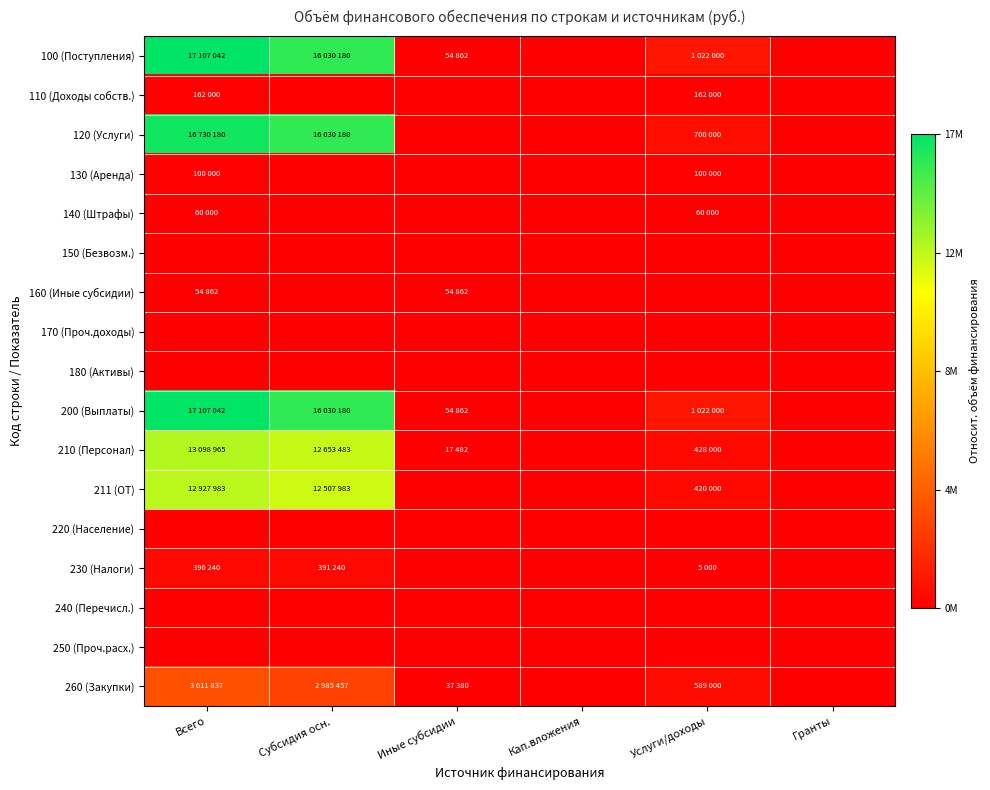

Reading left to right, list all the values displayed in this chart.

100 (Поступления): Всего=1.0	Субсидия осн.=0.9	Иные субсидии=0.0	Кап.вложения=0.0	Услуги/доходы=0.1	Гранты=0.0
110 (Доходы собств.): Всего=0.0	Субсидия осн.=0.0	Иные субсидии=0.0	Кап.вложения=0.0	Услуги/доходы=0.0	Гранты=0.0
120 (Услуги): Всего=1.0	Субсидия осн.=0.9	Иные субсидии=0.0	Кап.вложения=0.0	Услуги/доходы=0.0	Гранты=0.0
130 (Аренда): Всего=0.0	Субсидия осн.=0.0	Иные субсидии=0.0	Кап.вложения=0.0	Услуги/доходы=0.0	Гранты=0.0
140 (Штрафы): Всего=0.0	Субсидия осн.=0.0	Иные субсидии=0.0	Кап.вложения=0.0	Услуги/доходы=0.0	Гранты=0.0
150 (Безвозм.): Всего=0.0	Субсидия осн.=0.0	Иные субсидии=0.0	Кап.вложения=0.0	Услуги/доходы=0.0	Гранты=0.0
160 (Иные субсидии): Всего=0.0	Субсидия осн.=0.0	Иные субсидии=0.0	Кап.вложения=0.0	Услуги/доходы=0.0	Гранты=0.0
170 (Проч.доходы): Всего=0.0	Субсидия осн.=0.0	Иные субсидии=0.0	Кап.вложения=0.0	Услуги/доходы=0.0	Гранты=0.0
180 (Активы): Всего=0.0	Субсидия осн.=0.0	Иные субсидии=0.0	Кап.вложения=0.0	Услуги/доходы=0.0	Гранты=0.0
200 (Выплаты): Всего=1.0	Субсидия осн.=0.9	Иные субсидии=0.0	Кап.вложения=0.0	Услуги/доходы=0.1	Гранты=0.0
210 (Персонал): Всего=0.8	Субсидия осн.=0.7	Иные субсидии=0.0	Кап.вложения=0.0	Услуги/доходы=0.0	Гранты=0.0
211 (ОТ): Всего=0.8	Субсидия осн.=0.7	Иные субсидии=0.0	Кап.вложения=0.0	Услуги/доходы=0.0	Гранты=0.0
220 (Население): Всего=0.0	Субсидия осн.=0.0	Иные субсидии=0.0	Кап.вложения=0.0	Услуги/доходы=0.0	Гранты=0.0
230 (Налоги): Всего=0.0	Субсидия осн.=0.0	Иные субсидии=0.0	Кап.вложения=0.0	Услуги/доходы=0.0	Гранты=0.0
240 (Перечисл.): Всего=0.0	Субсидия осн.=0.0	Иные субсидии=0.0	Кап.вложения=0.0	Услуги/доходы=0.0	Гранты=0.0
250 (Проч.расх.): Всего=0.0	Субсидия осн.=0.0	Иные субсидии=0.0	Кап.вложения=0.0	Услуги/доходы=0.0	Гранты=0.0
260 (Закупки): Всего=0.2	Субсидия осн.=0.2	Иные субсидии=0.0	Кап.вложения=0.0	Услуги/доходы=0.0	Гранты=0.0